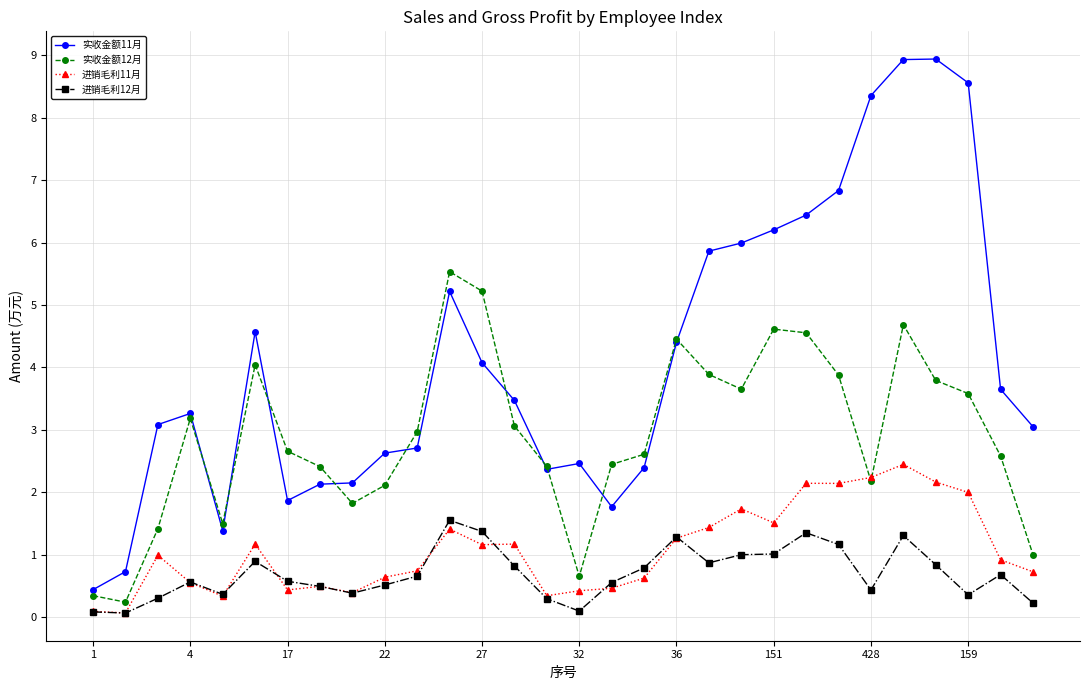

What is the value of the 进销毛利11月 point at the 25th from the left?

2.2